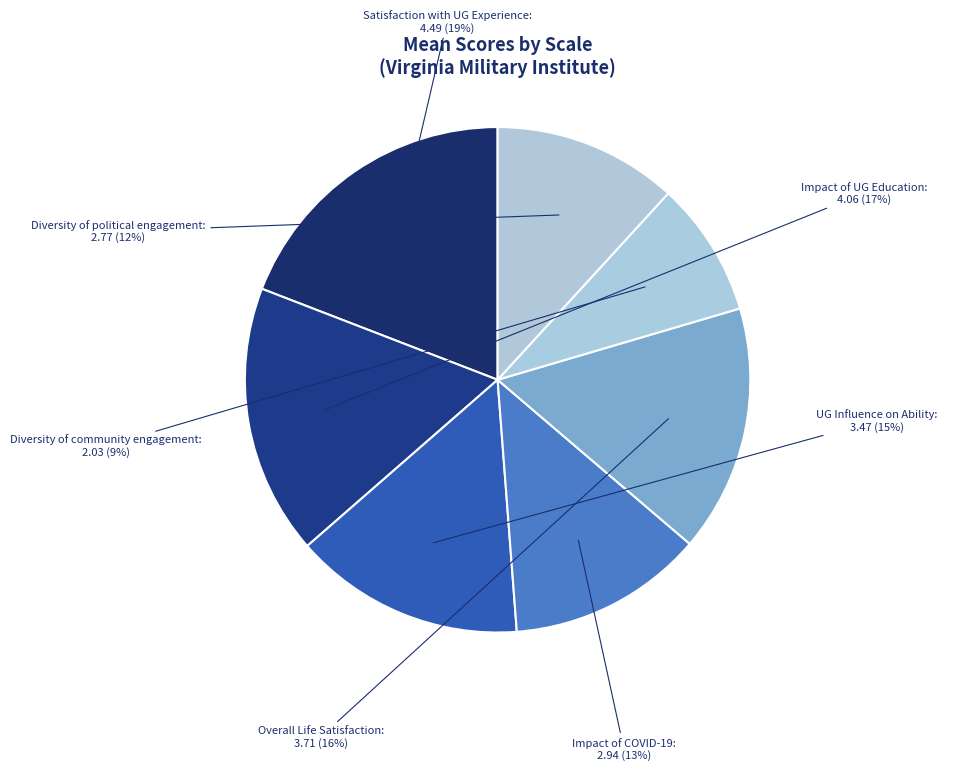

How many segments does this pie chart have?

7